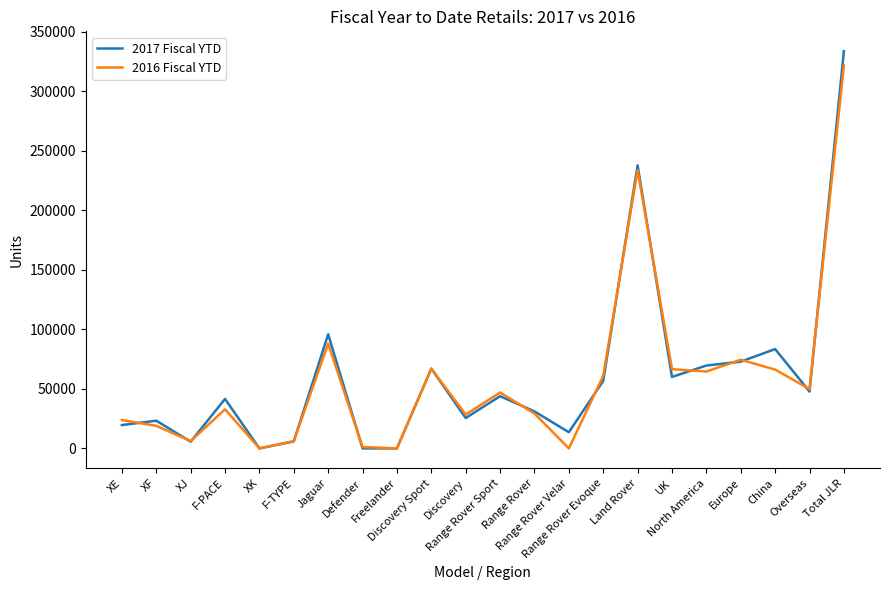

The value of 2017 Fiscal YTD at Discovery is 25499. True or false?

True